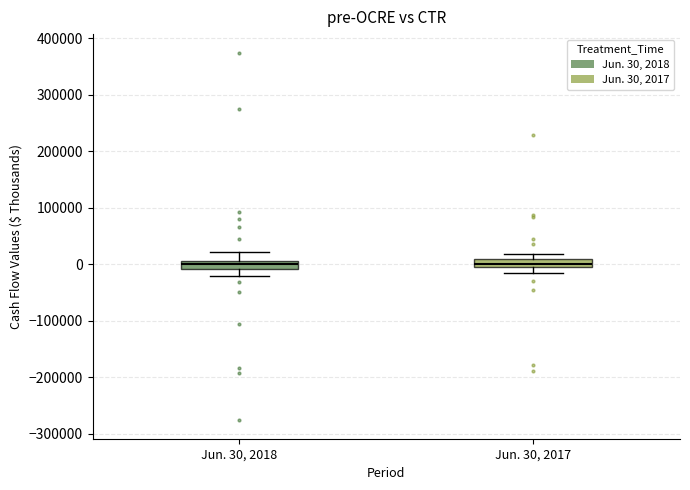

Where is the upper edge of the box for Jun. 30, 2017 on the y-axis? The values are not printed on the chart, so give them approximately, as read against the axis.

10000